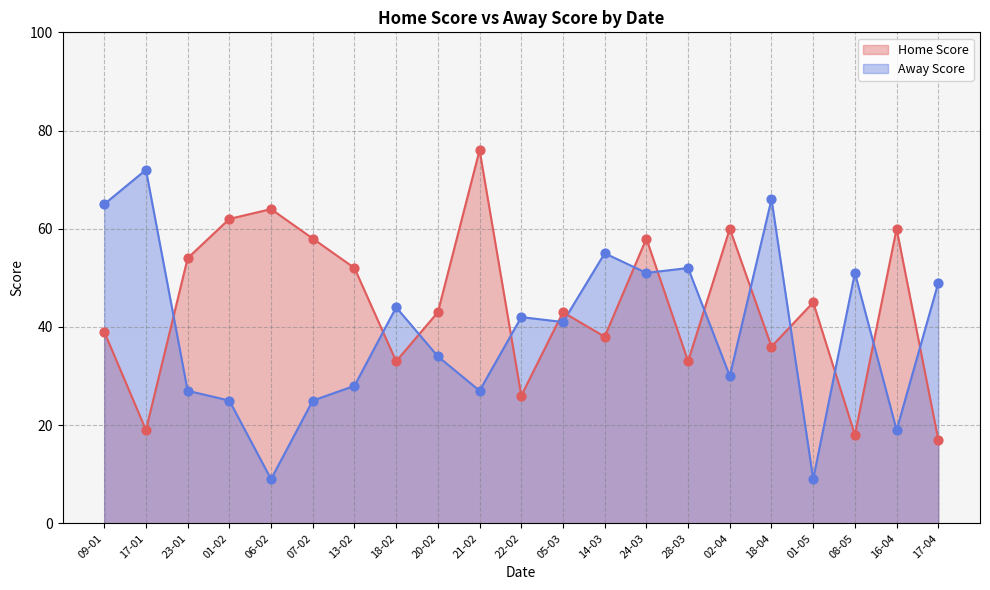

What is the total value across all series at 14-03?

93